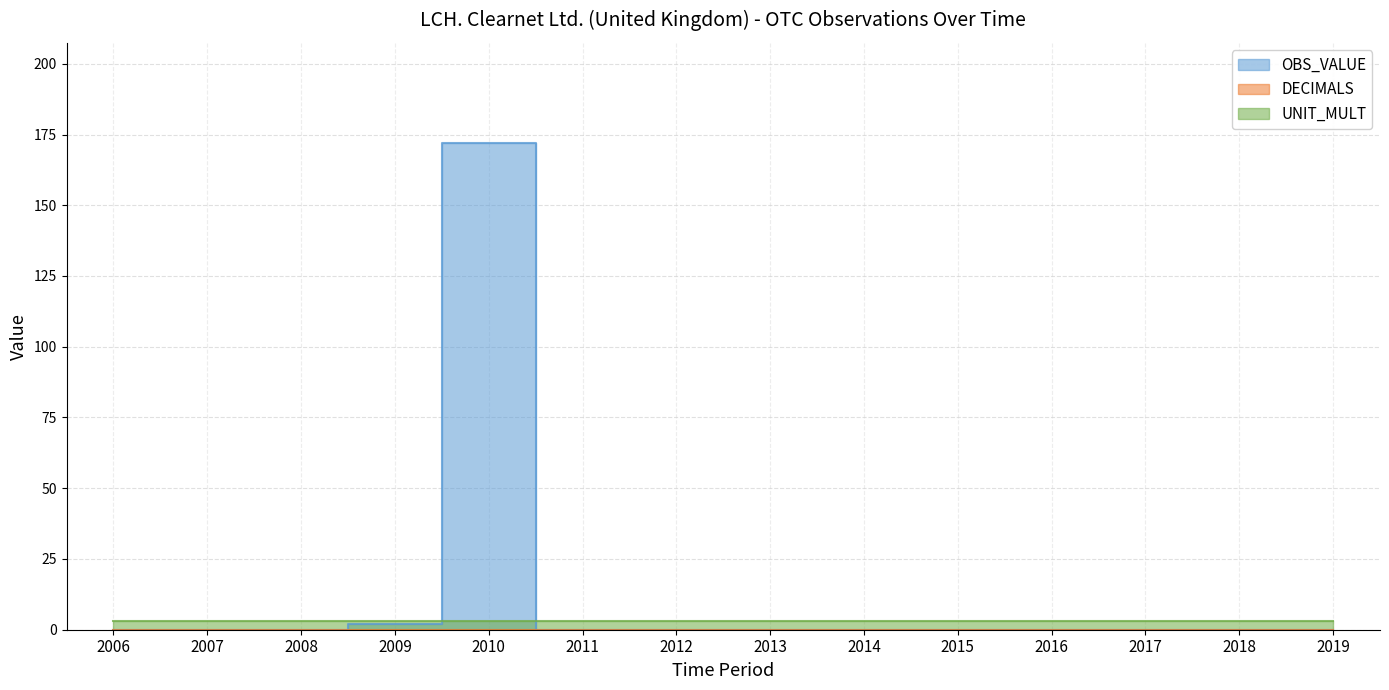

Which series has the largest total across all categories?

OBS_VALUE